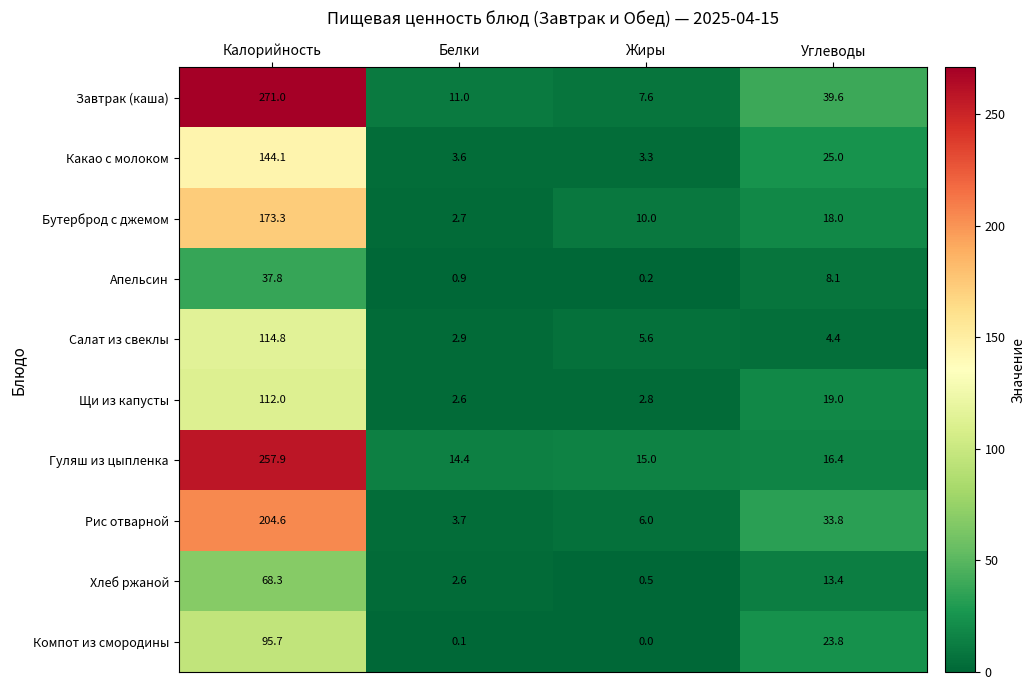

Rank the series by their maximum value, from lowest to highest.

Апельсин, Хлеб ржаной, Компот из смородины, Щи из капусты, Салат из свеклы, Какао с молоком, Бутерброд с джемом, Рис отварной, Гуляш из цыпленка, Завтрак (каша)